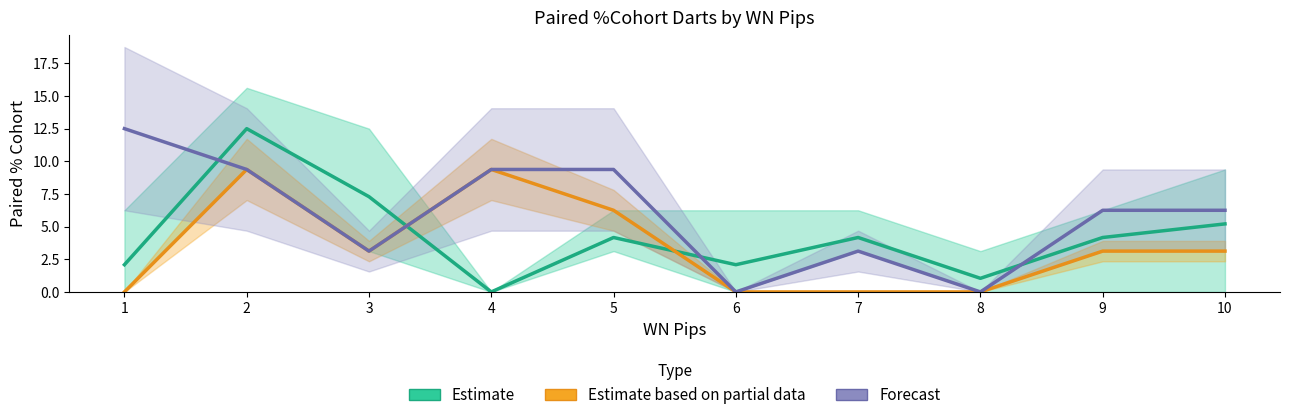

At how many categories does at least one series exceed 7?

5